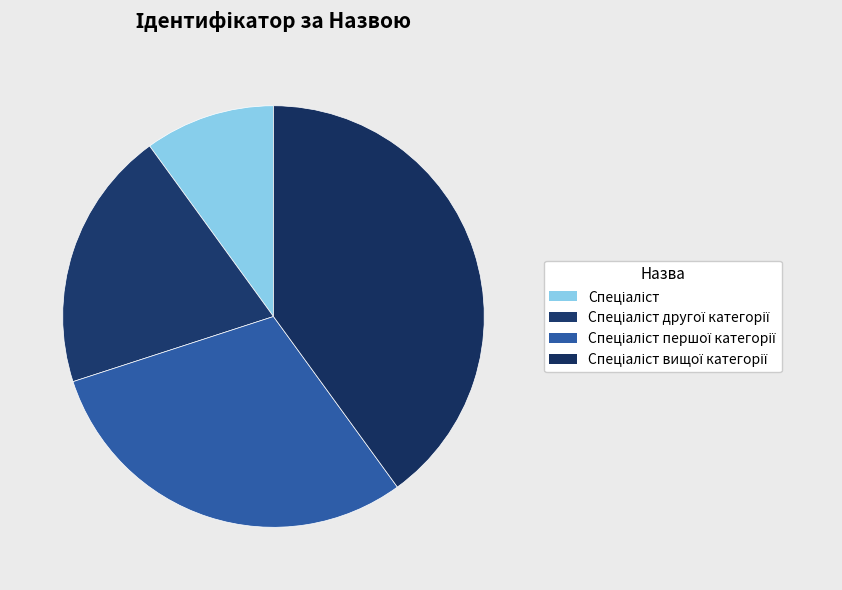

Count the number of slices in the pie.

4